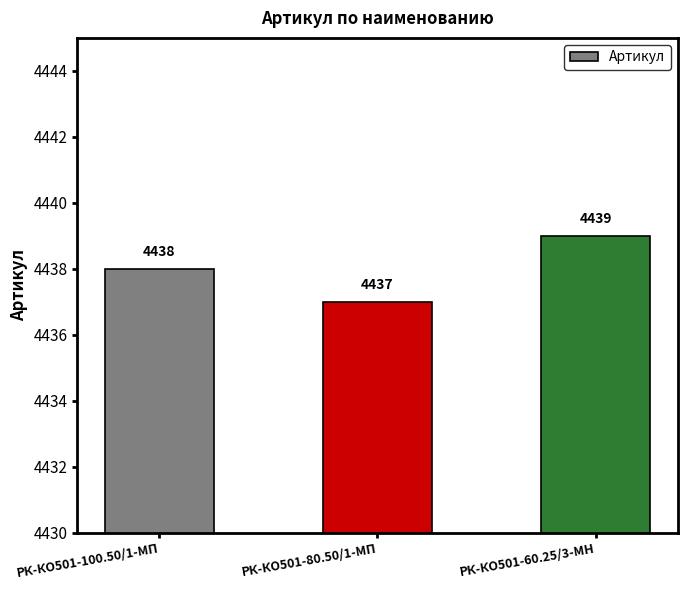

Reading left to right, what are all the values shown in this chart?

4438	4437	4439